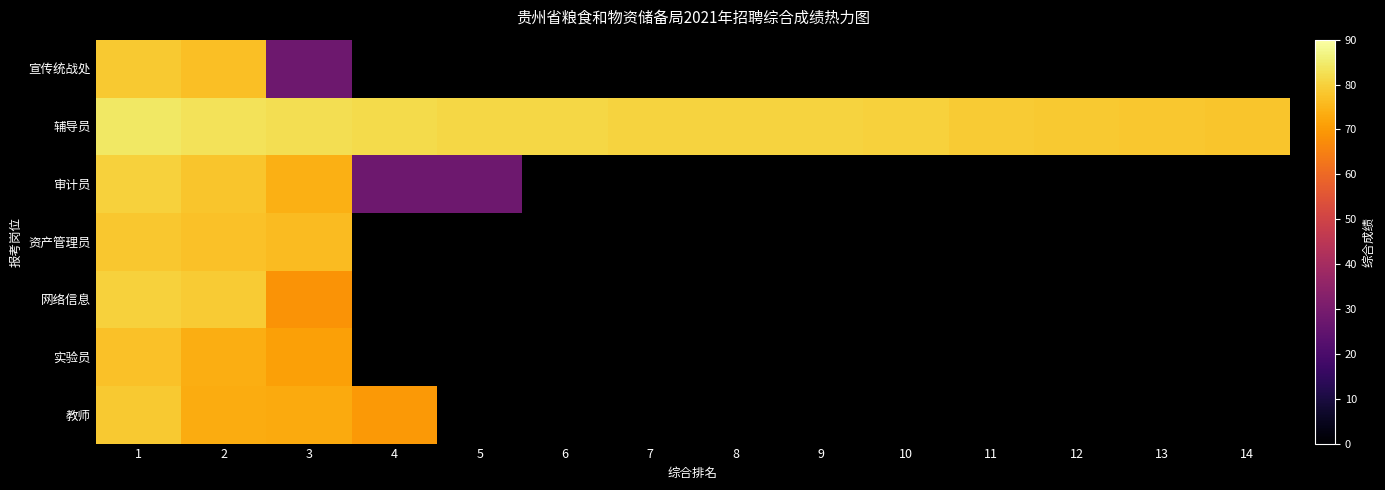

Which series changed the most between 2 and 14?

辅导员